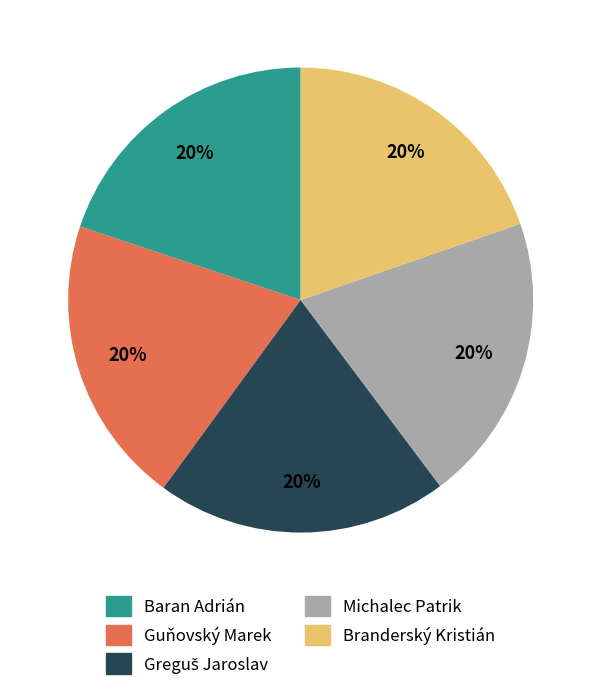

Is there any slice that represents more than half of the pie?

No